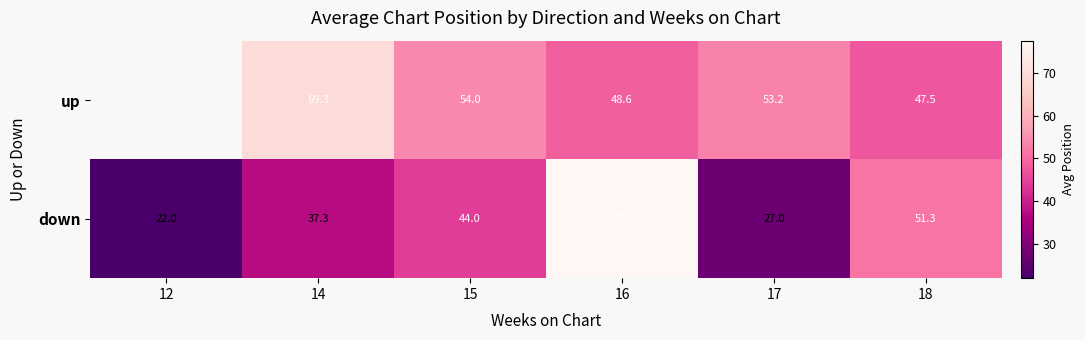

Rank the series at 18 from highest to lowest value.

down, up